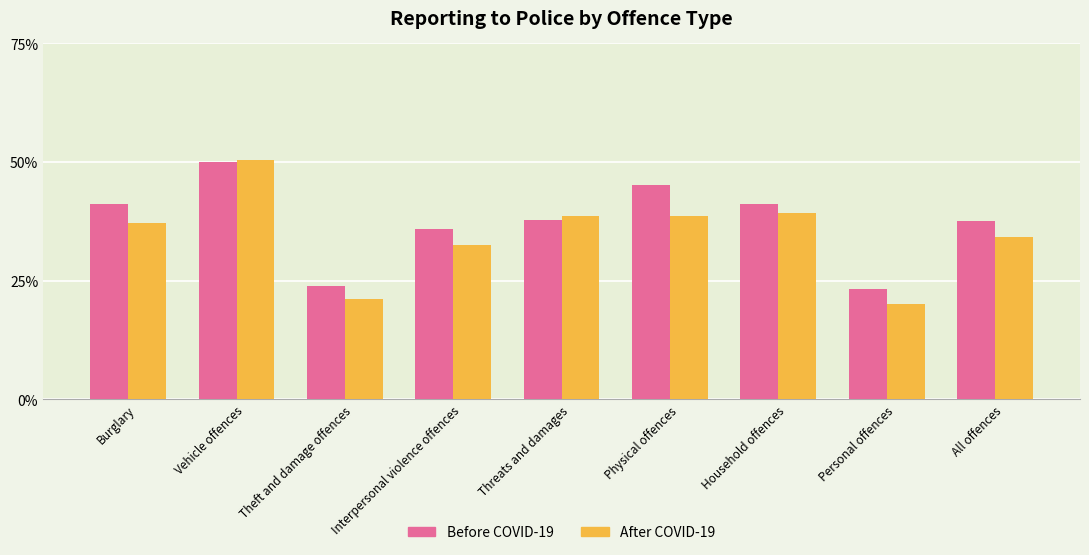

What is the average value of the Before COVID-19 series?

37.3